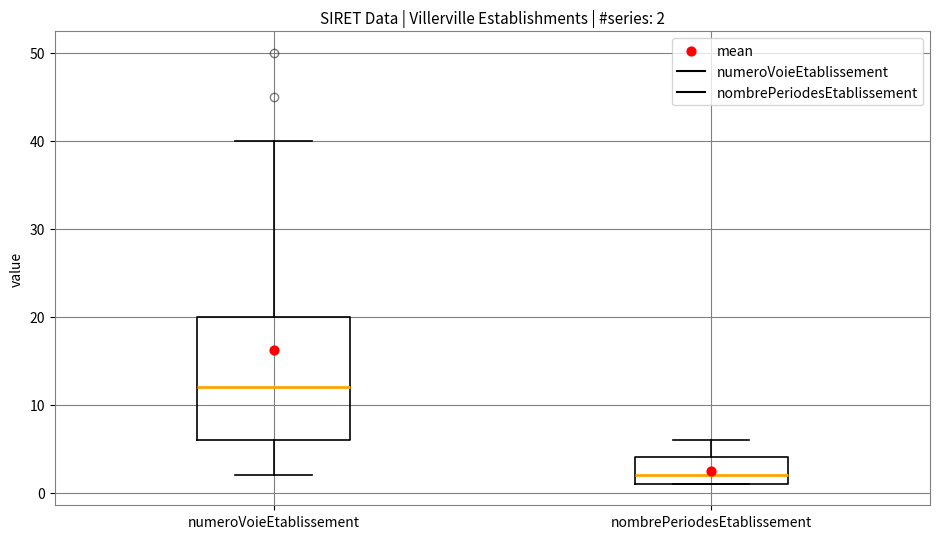

Which box has the highest median line?

numeroVoieEtablissement